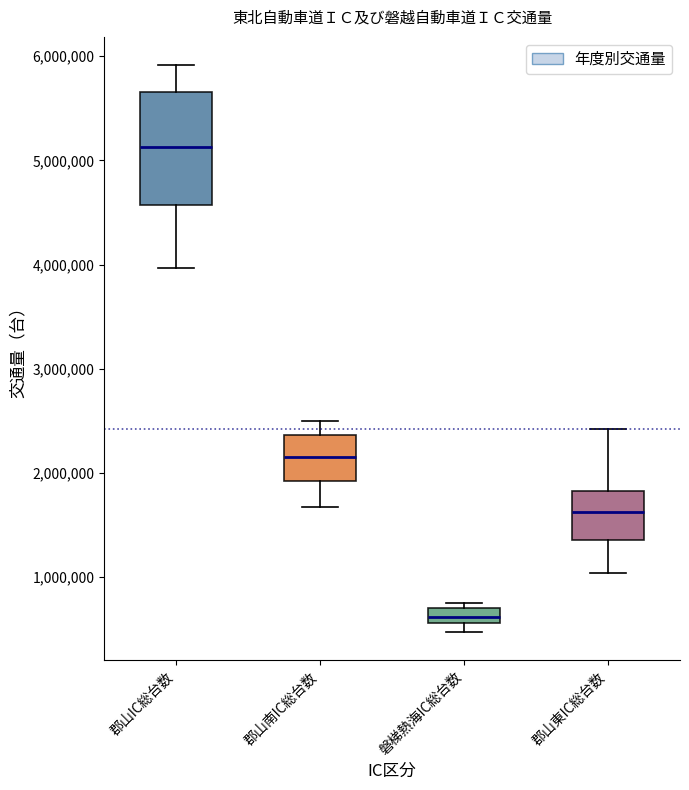

Which box is the tallest, from its lower edge to its upper edge?

郡山IC総台数